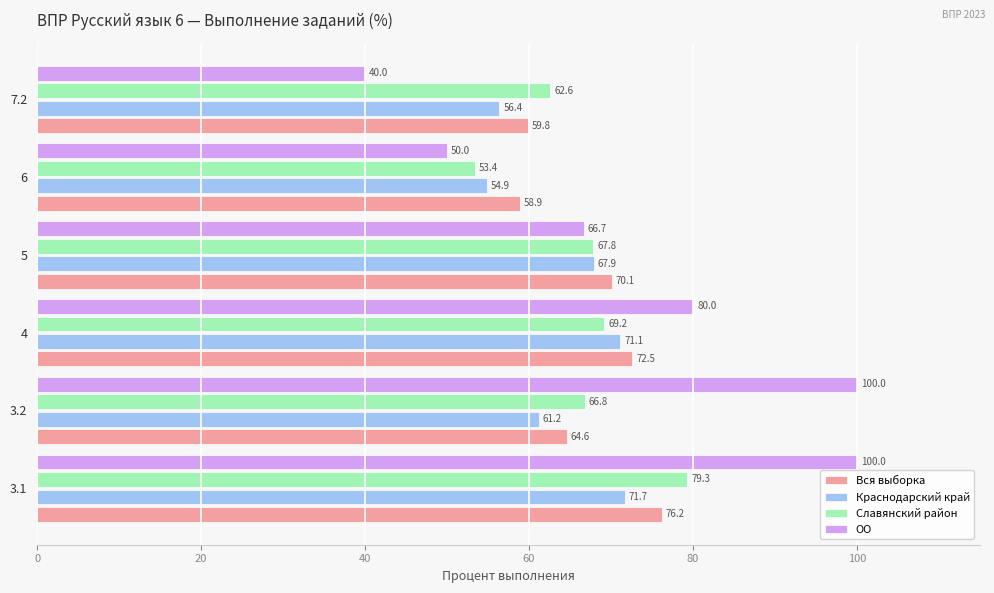

What is the sum of all Вся выборка values?

402.1